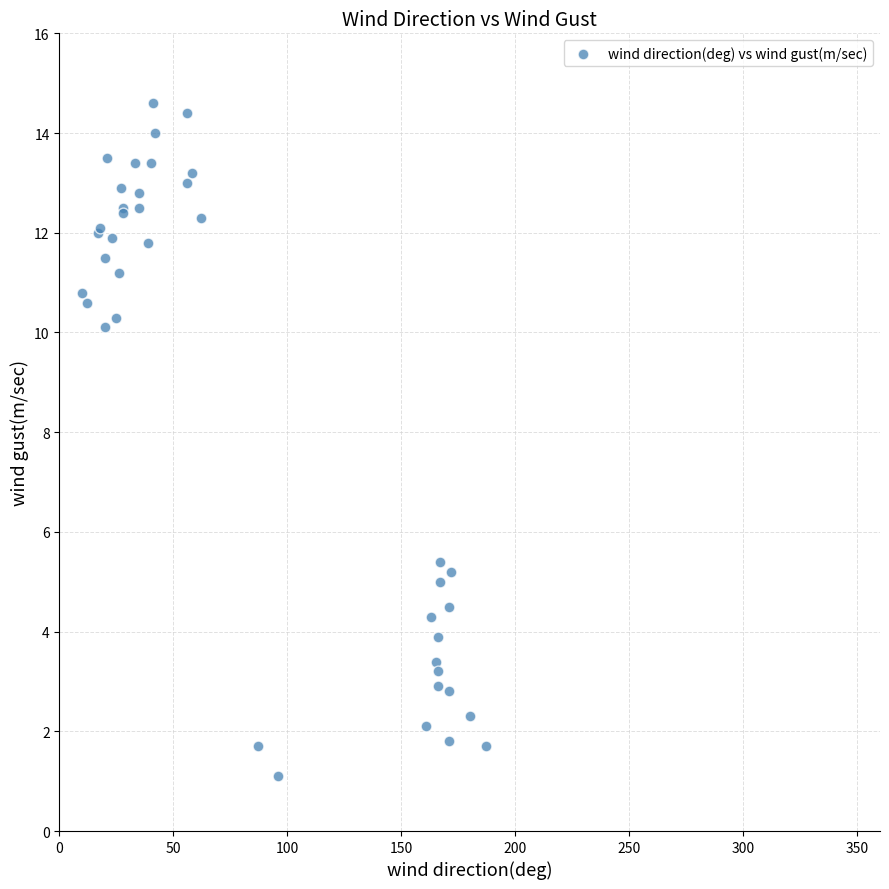

What Y value in the scatter plot is closest to 7?

5.4